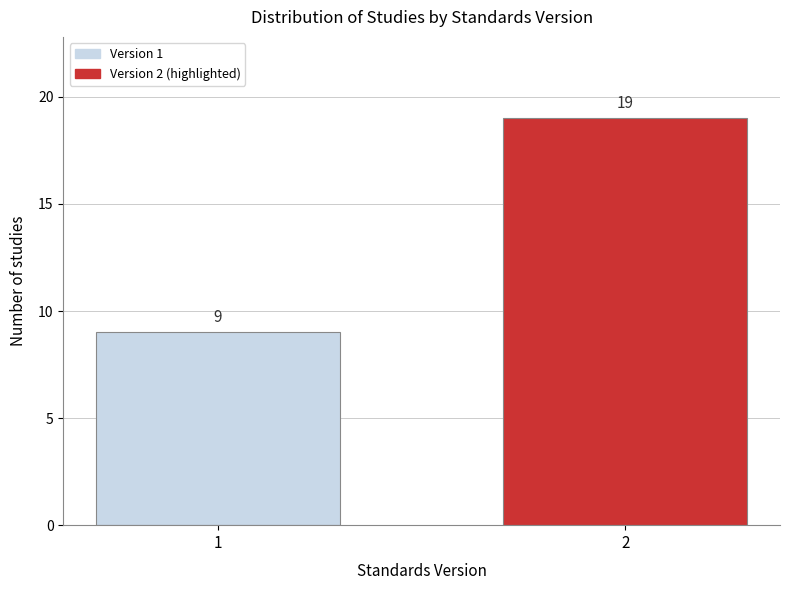

Reading left to right, extract all data points from this chart.

1=9	2=19